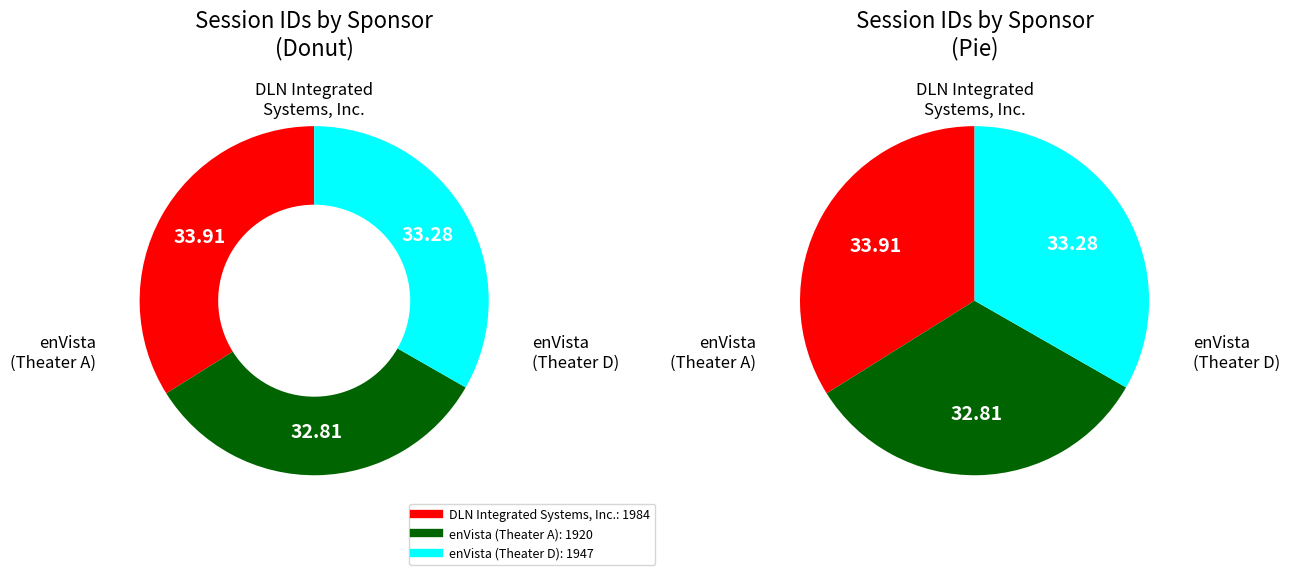

Is it true that enVista (Theater D) is 33% of the pie?

True